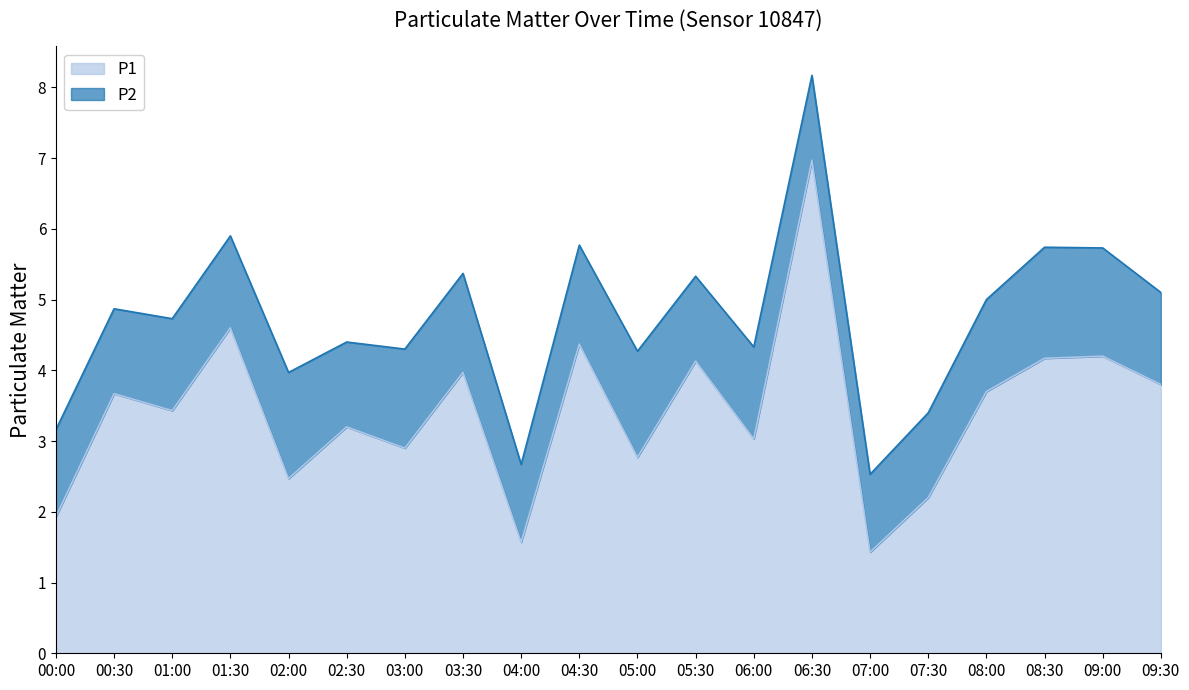

Rank the categories by value from highest to lowest.

06:30, 01:30, 04:30, 09:00, 08:30, 05:30, 03:30, 09:30, 08:00, 00:30, 01:00, 02:30, 06:00, 03:00, 05:00, 02:00, 07:30, 00:00, 04:00, 07:00